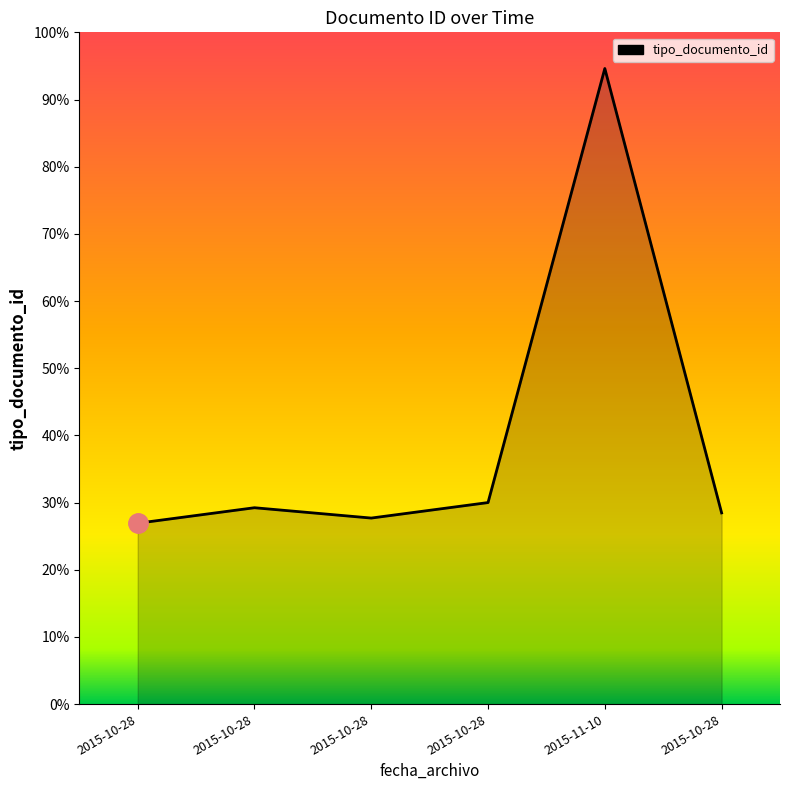

What is the change in value from 2015-10-28 to 2015-10-28?

+3.1